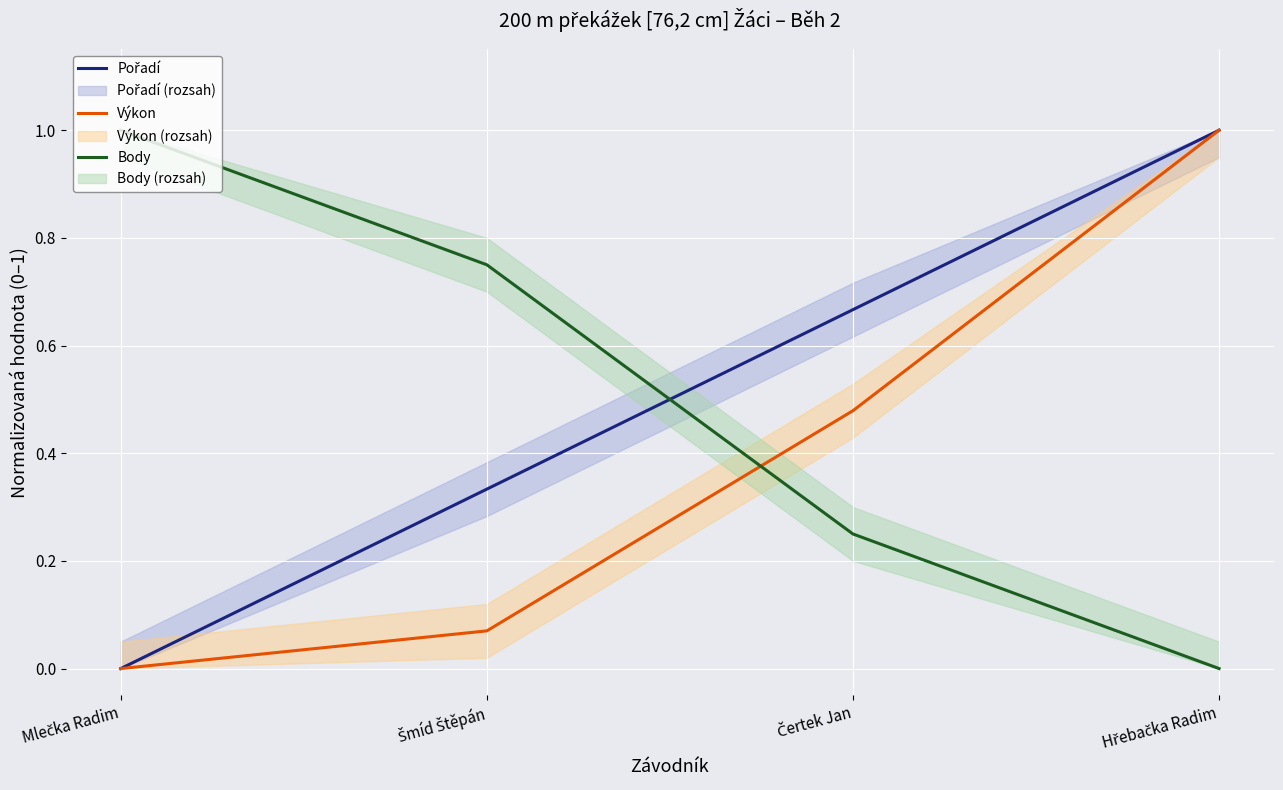

What is the difference between the second highest and minimum values in the Pořadí series?

0.7